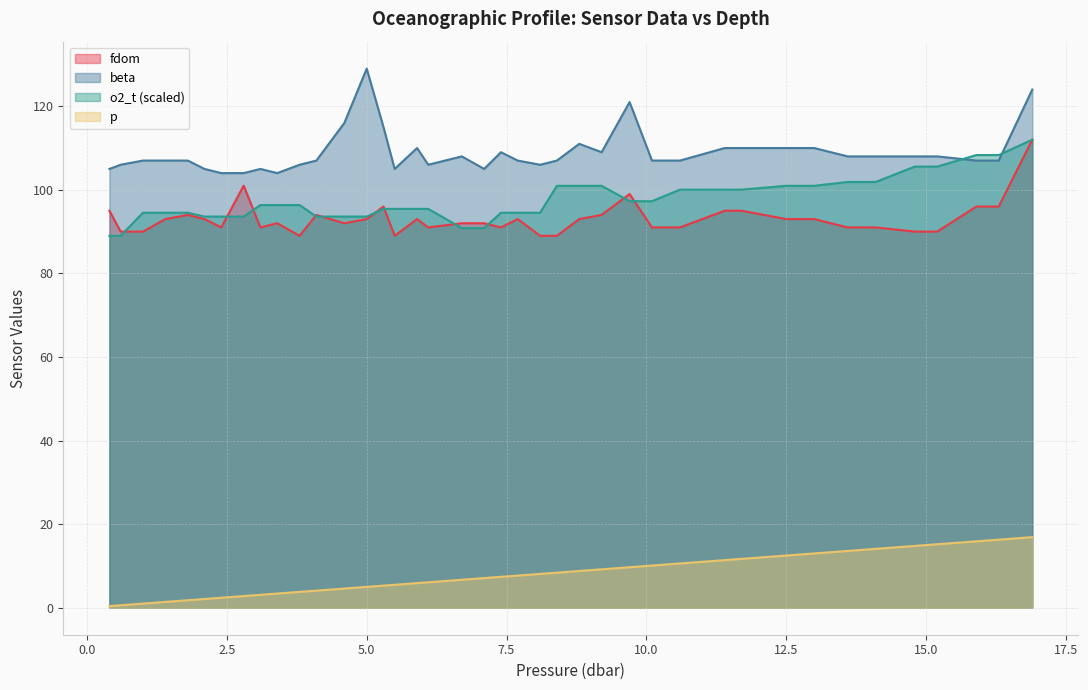

What are all the series names shown in the legend?

fdom, beta, o2_t (scaled), p